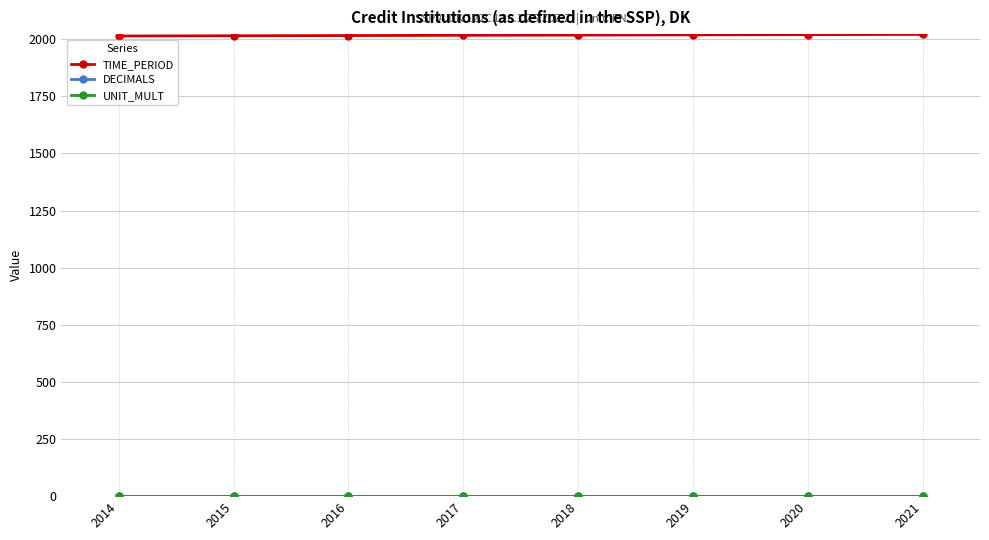

Does the chart have visible grid lines?

Yes